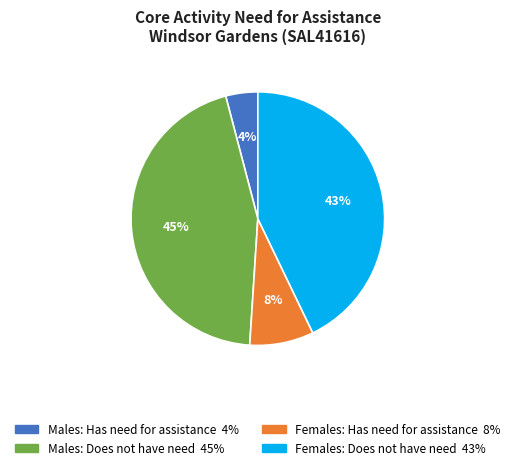

True or false: Males: Has need for assistance accounts for 4% of the total.

True